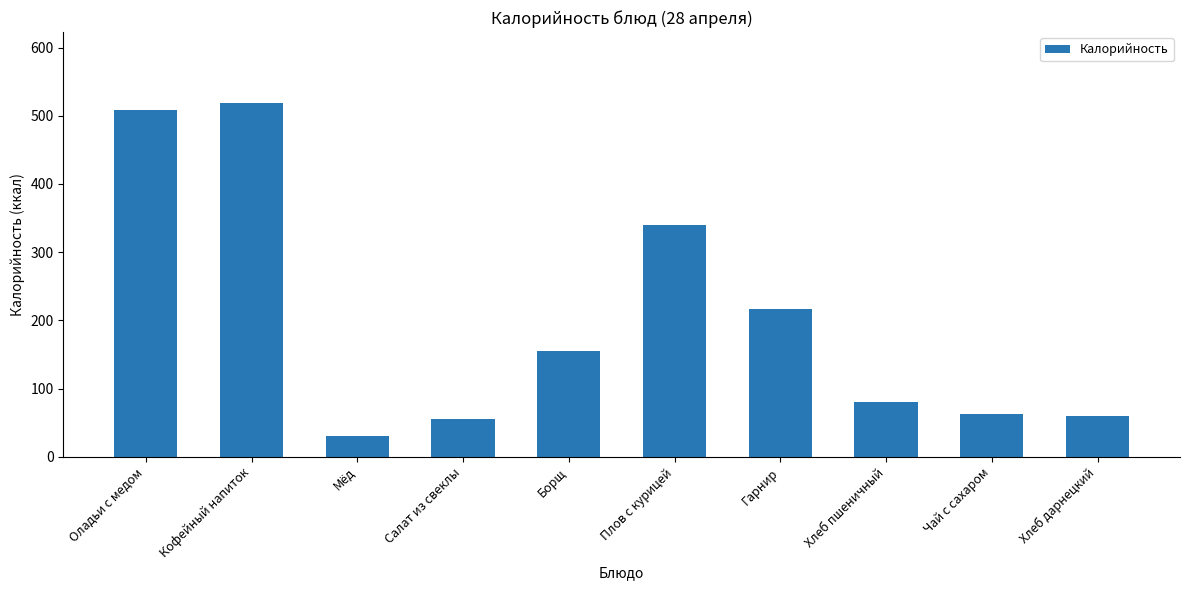

True or false: the data shows 210.6 at Кофейный напиток.

False